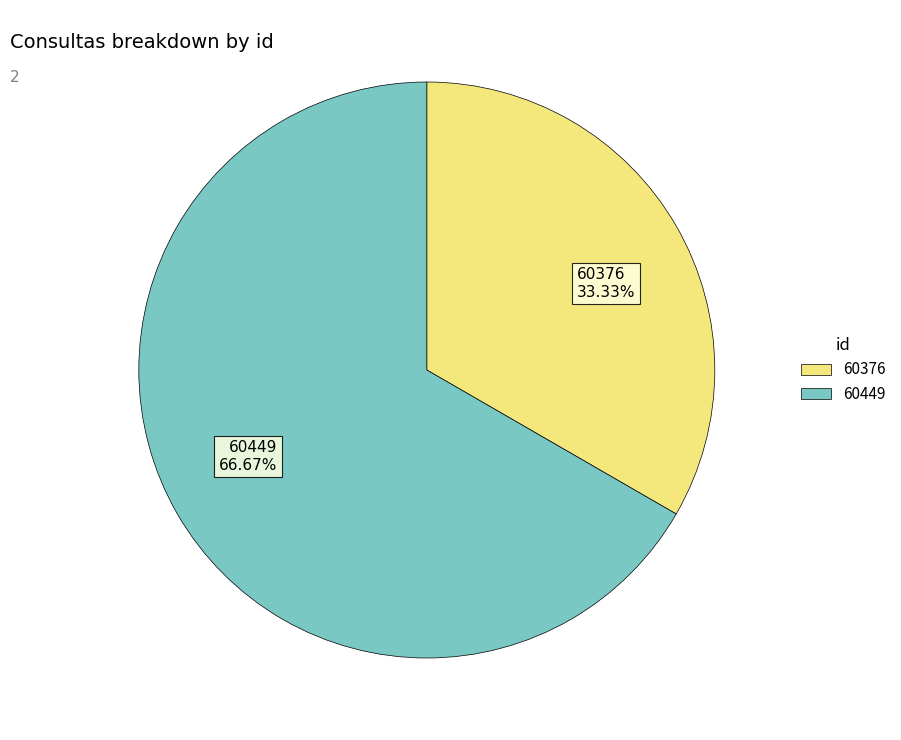

Which slice represents more than half of the pie?

60449